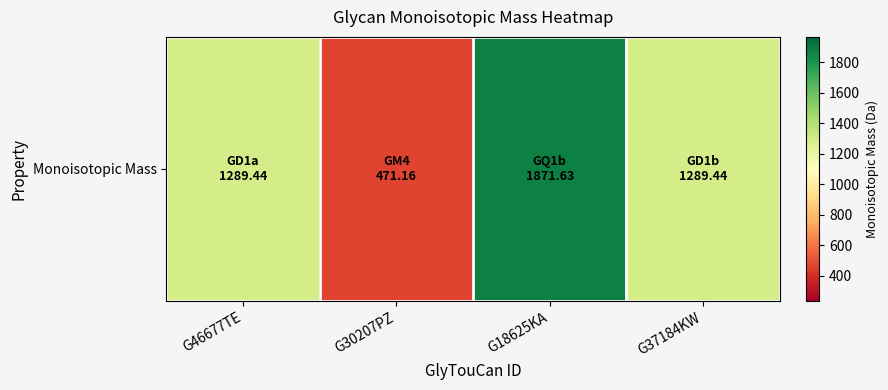

Is it true that the value at G18625KA is 1033.0?

False